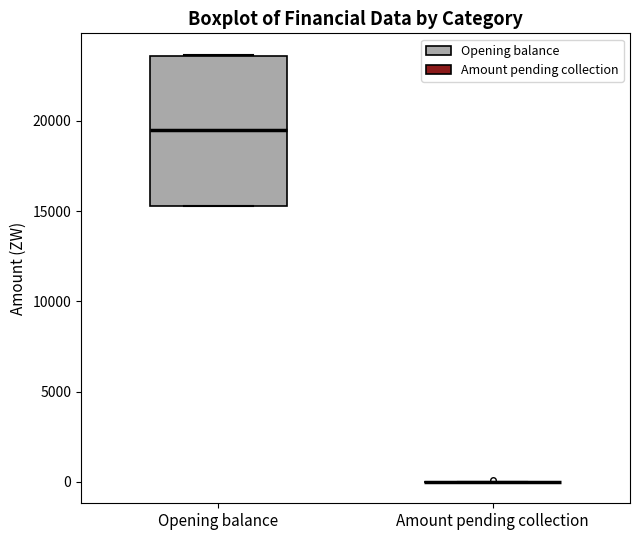

Reading left to right, read every box against the y-axis: the position of its median line, the range the box covers, and the ends of its whiskers. The values are not printed on the chart, so give them approximately, as read against the axis.

Opening balance: median 19500, box 15500 to 23500, whiskers 15500 to 23500
Amount pending collection: box collapsed to a line at 0, whiskers 0 to 0